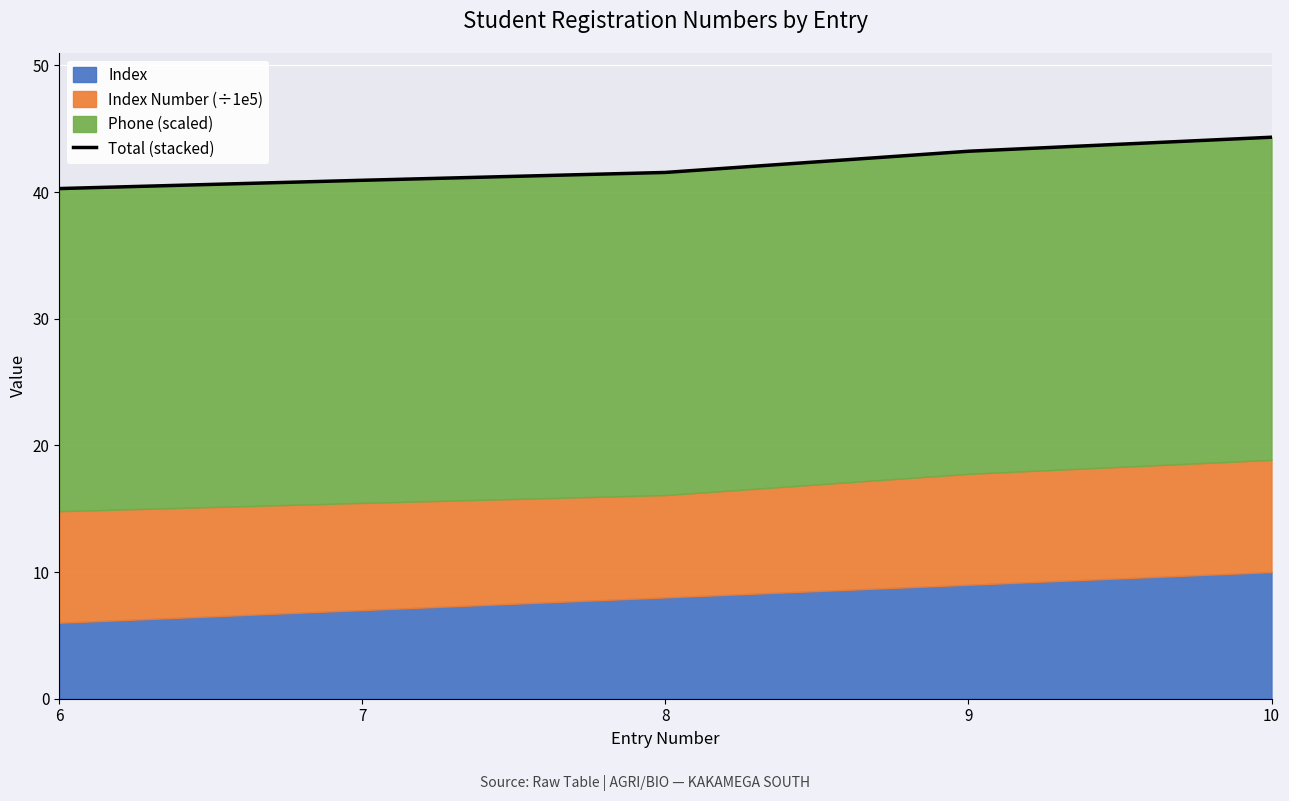

Reading left to right, extract all data points from this chart.

40.3	40.9	41.6	43.2	44.3